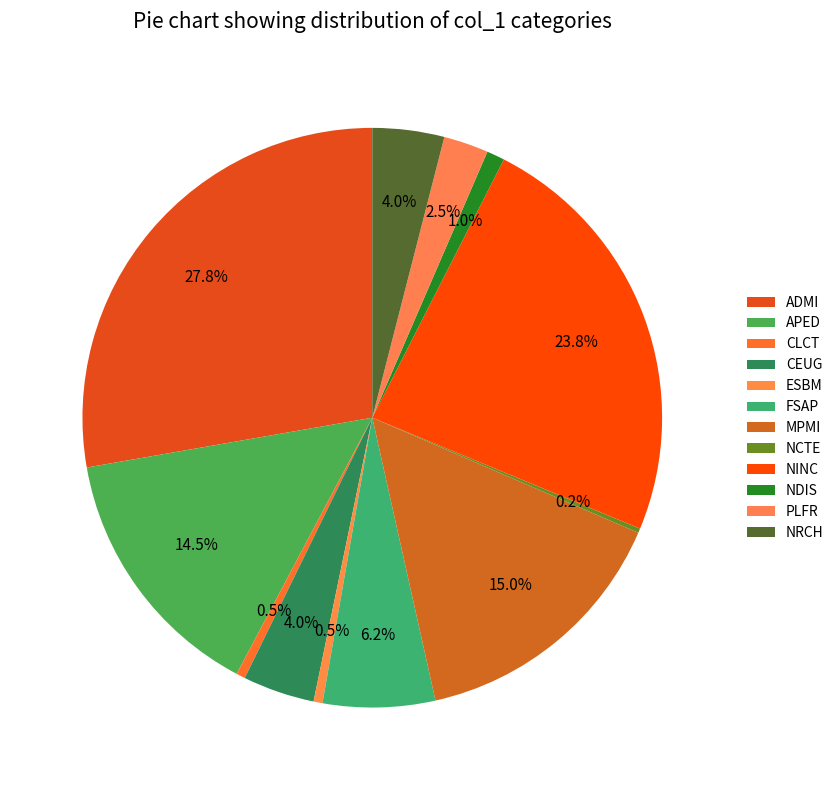

The CLCT slice represents 0% of the pie. True or false?

True